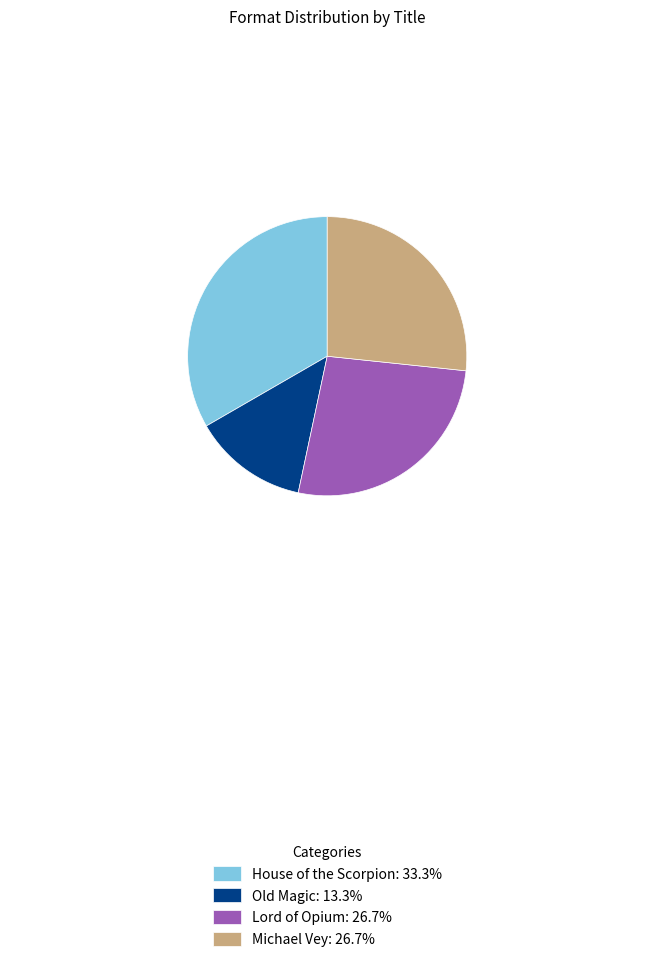

Is there any slice that represents more than half of the pie?

No